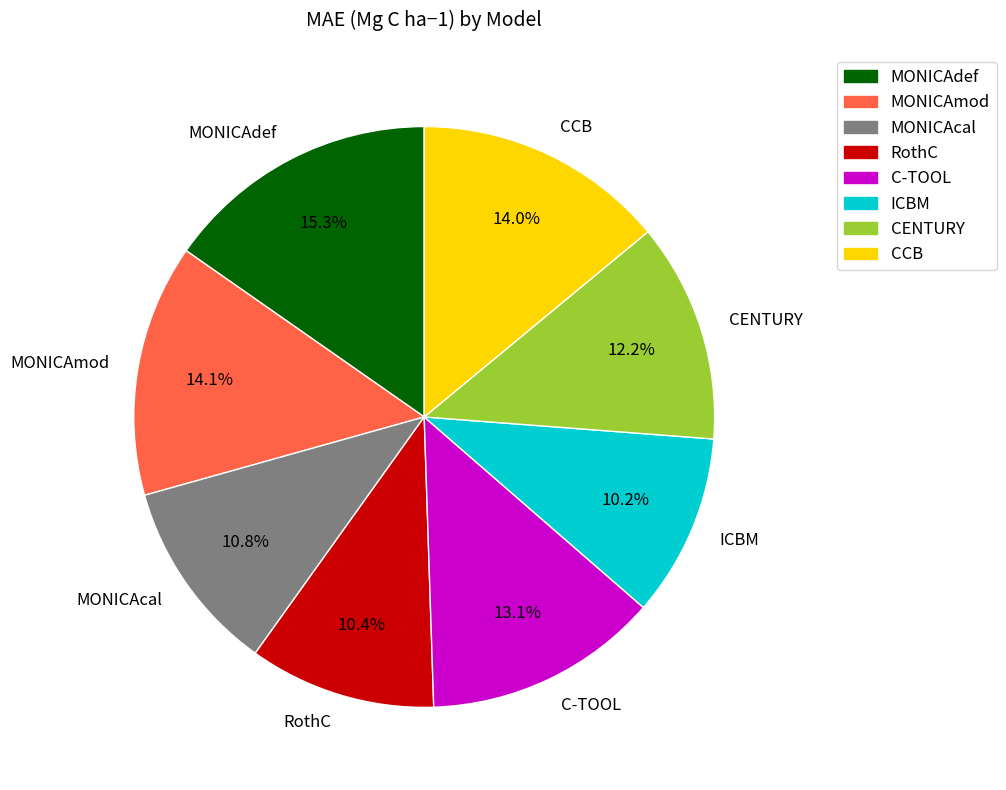

Do MONICAdef and CCB together represent more than half of the pie?

No